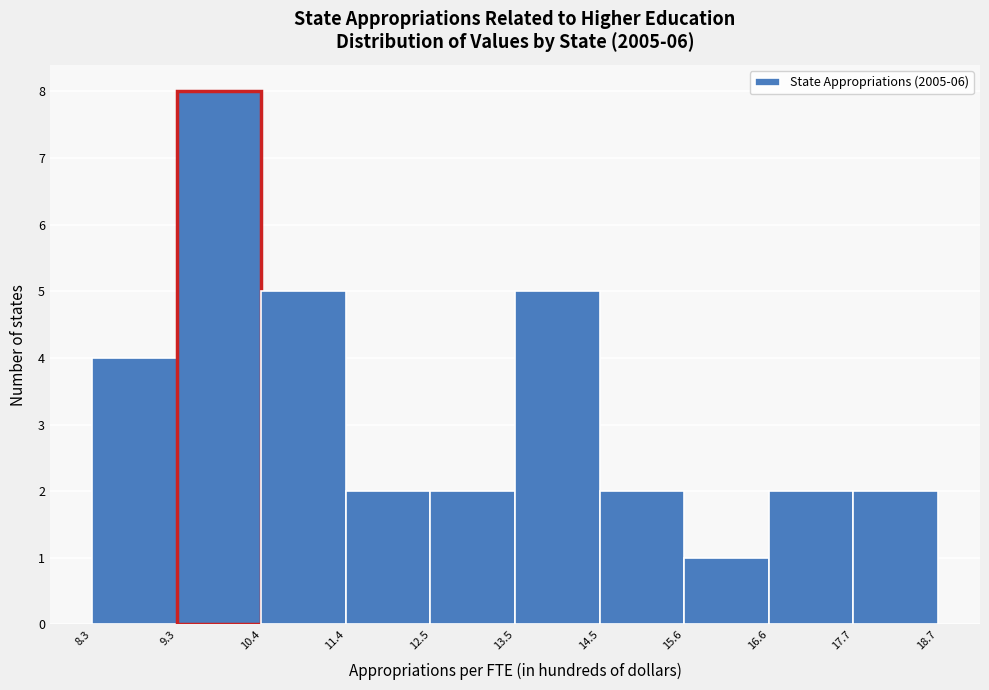

Reading left to right, transcribe this chart: for each bar, give the range it covers on the x-axis and its height. The values are not printed on the chart, so give them approximately, as read against the axis.

8.3 to 9.3: 4
9.3 to 10.4: 8
10.4 to 11.4: 5
11.4 to 12.5: 2
12.5 to 13.5: 2
13.5 to 14.5: 5
14.5 to 15.6: 2
15.6 to 16.6: 1
16.6 to 17.7: 2
17.7 to 18.7: 2